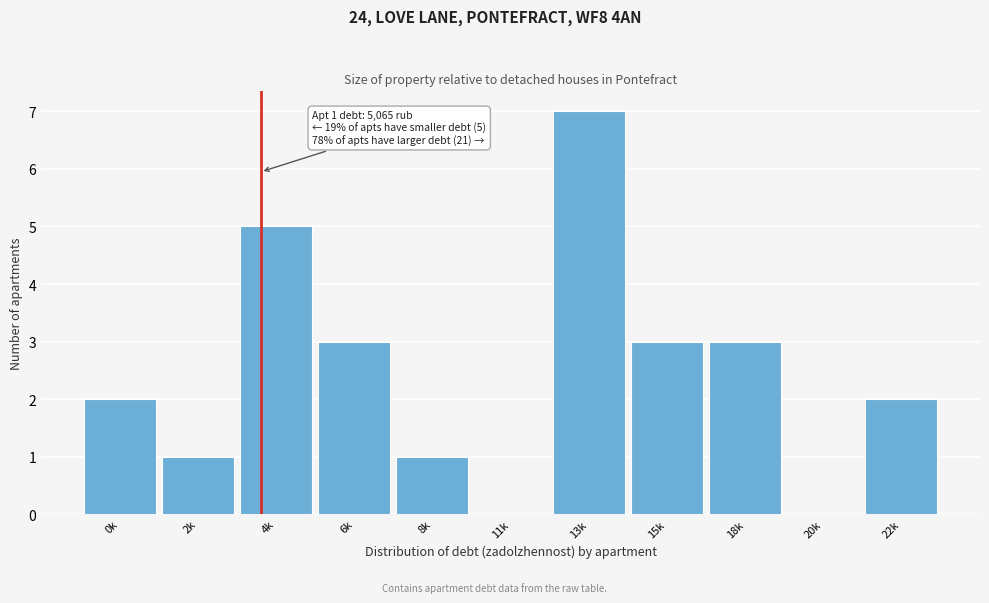

Reading left to right, transcribe all the data shown in this chart.

0k=2	2k=1	4k=5	6k=3	8k=1	11k=0	13k=7	15k=3	18k=3	20k=0	22k=2